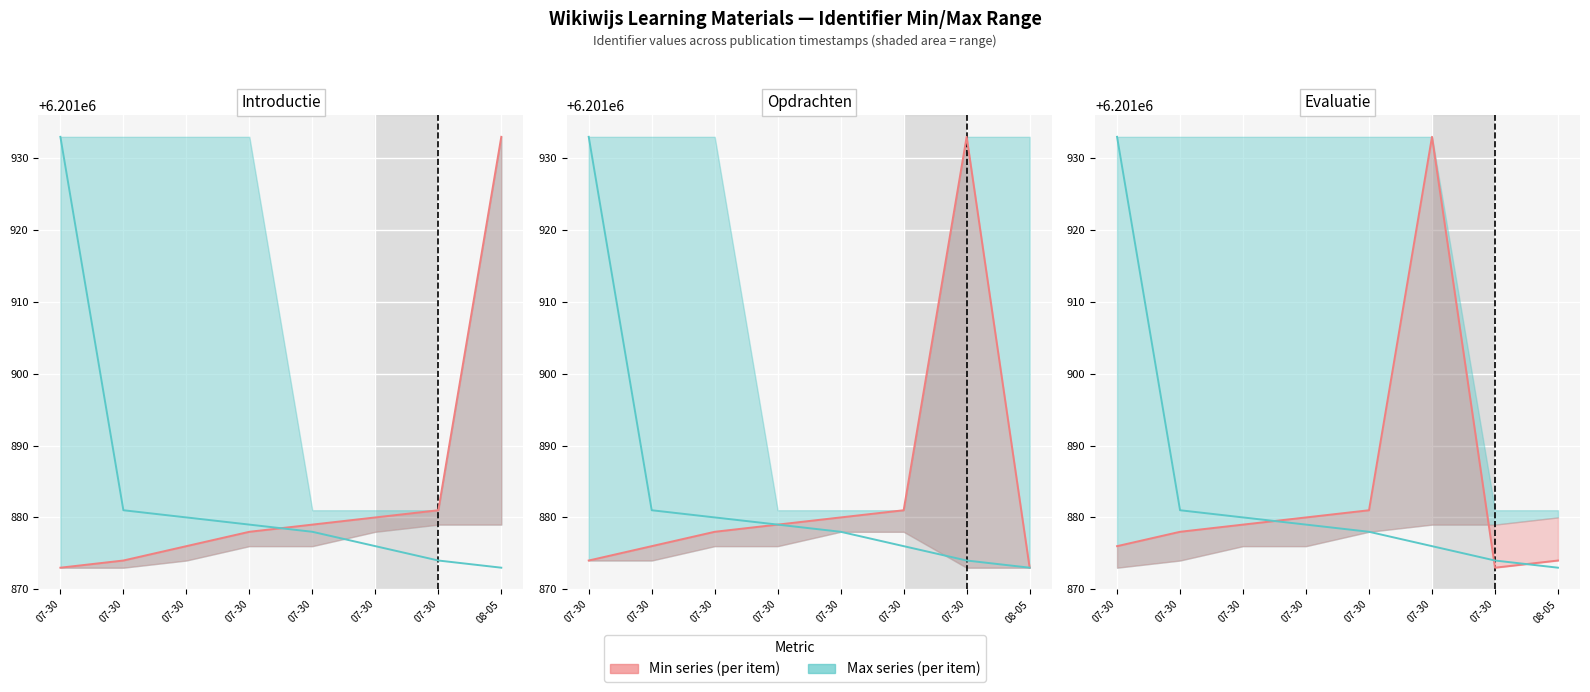

How many lines are shown in the chart?

2